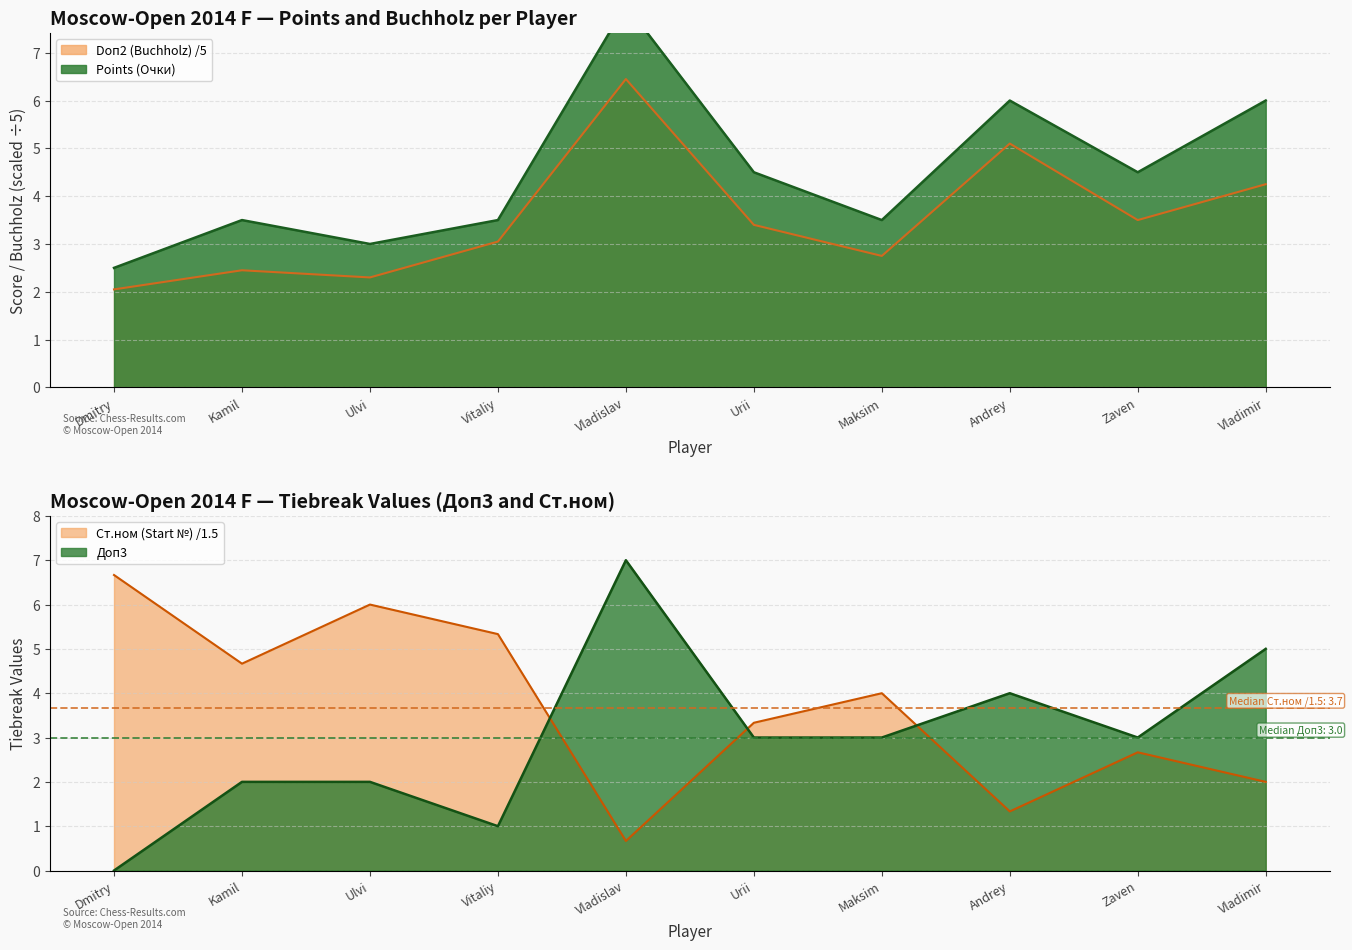

Which series ends up on top after the final intersection of Доп3 and Ст.ном?

Доп3